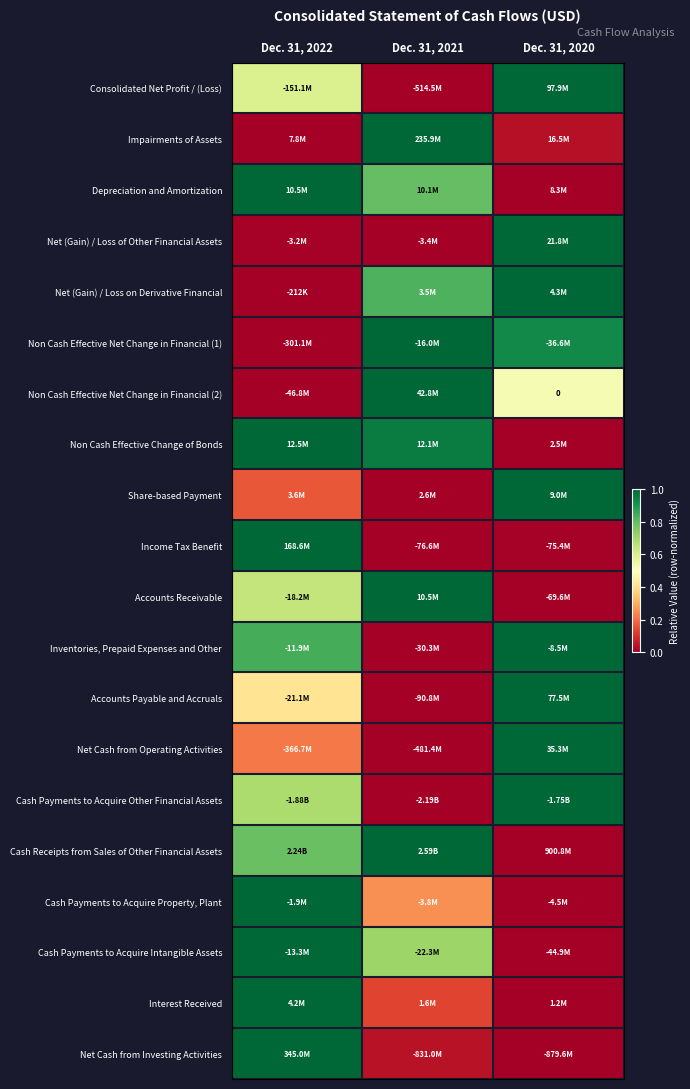

At which label does Income Tax Benefit reach its minimum?

Dec. 31, 2021